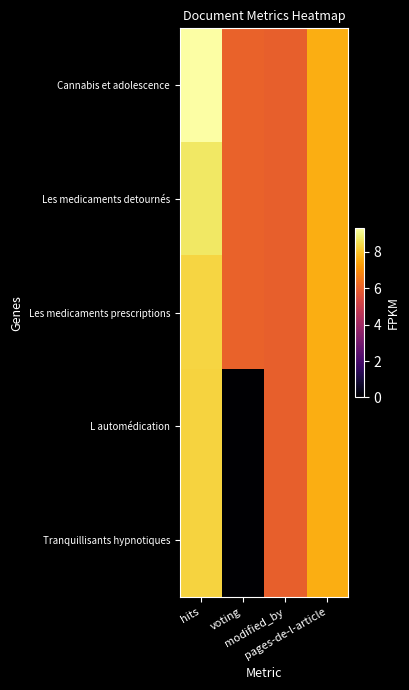

Reading left to right, transcribe all the data shown in this chart.

Cannabis et adolescence: hits=9.3	voting=6.0	modified_by=6.0	pages-de-l-article=7.6
Les medicaments detournés: hits=8.7	voting=6.1	modified_by=6.0	pages-de-l-article=7.6
Les medicaments prescriptions: hits=8.3	voting=6.1	modified_by=6.0	pages-de-l-article=7.6
L automédication: hits=8.3	voting=0.0	modified_by=6.0	pages-de-l-article=7.6
Tranquillisants hypnotiques: hits=8.3	voting=0.0	modified_by=6.0	pages-de-l-article=7.6